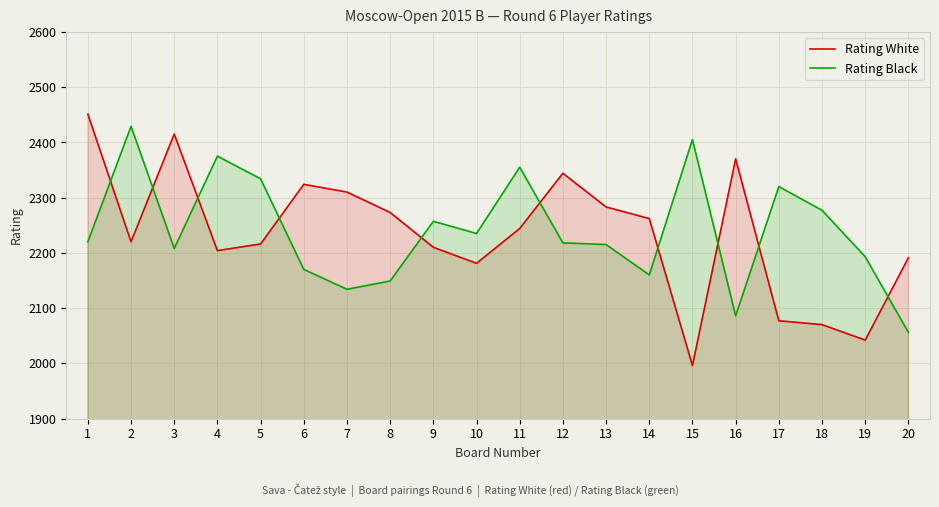

Where do Rating Black and Rating White first cross each other?

1 and 2